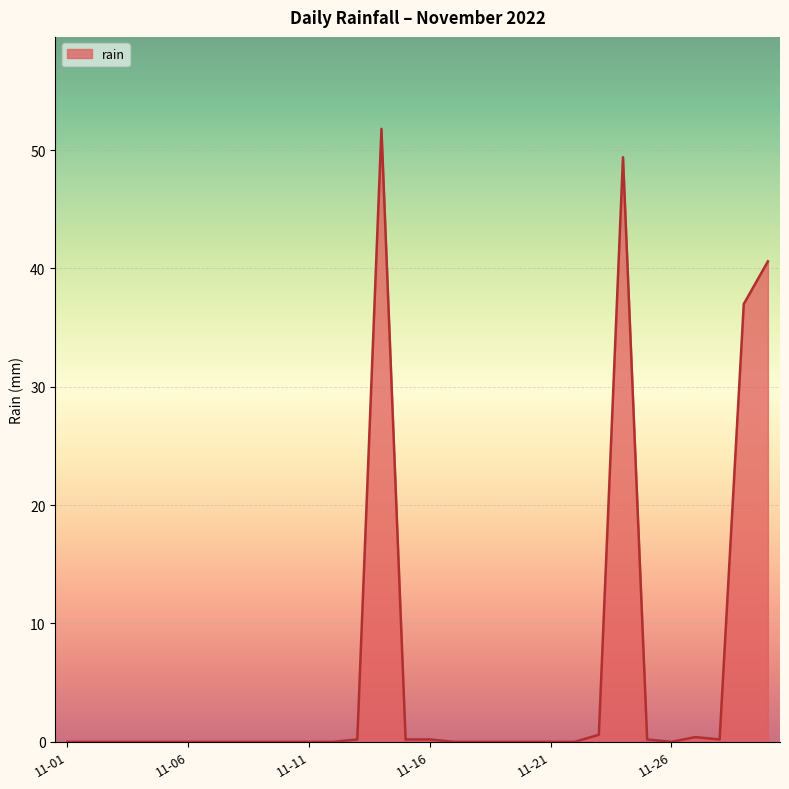

What is the difference between the maximum and minimum values?

51.8